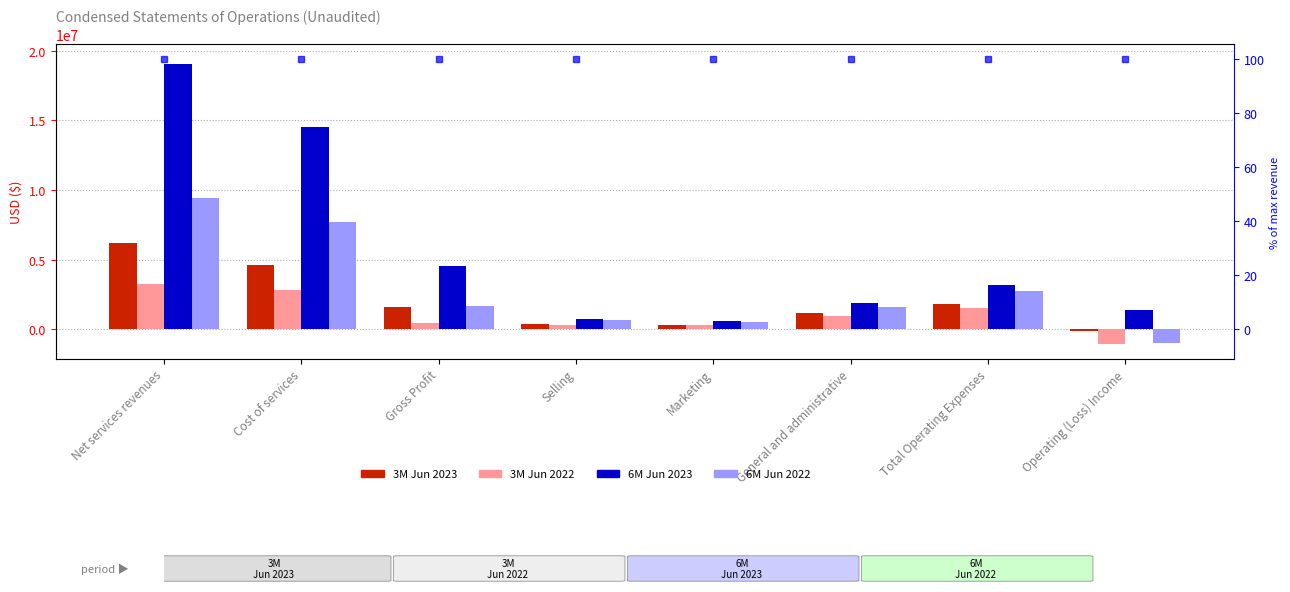

At which label is 6M Jun 2023 closest to 9819000?

Cost of services